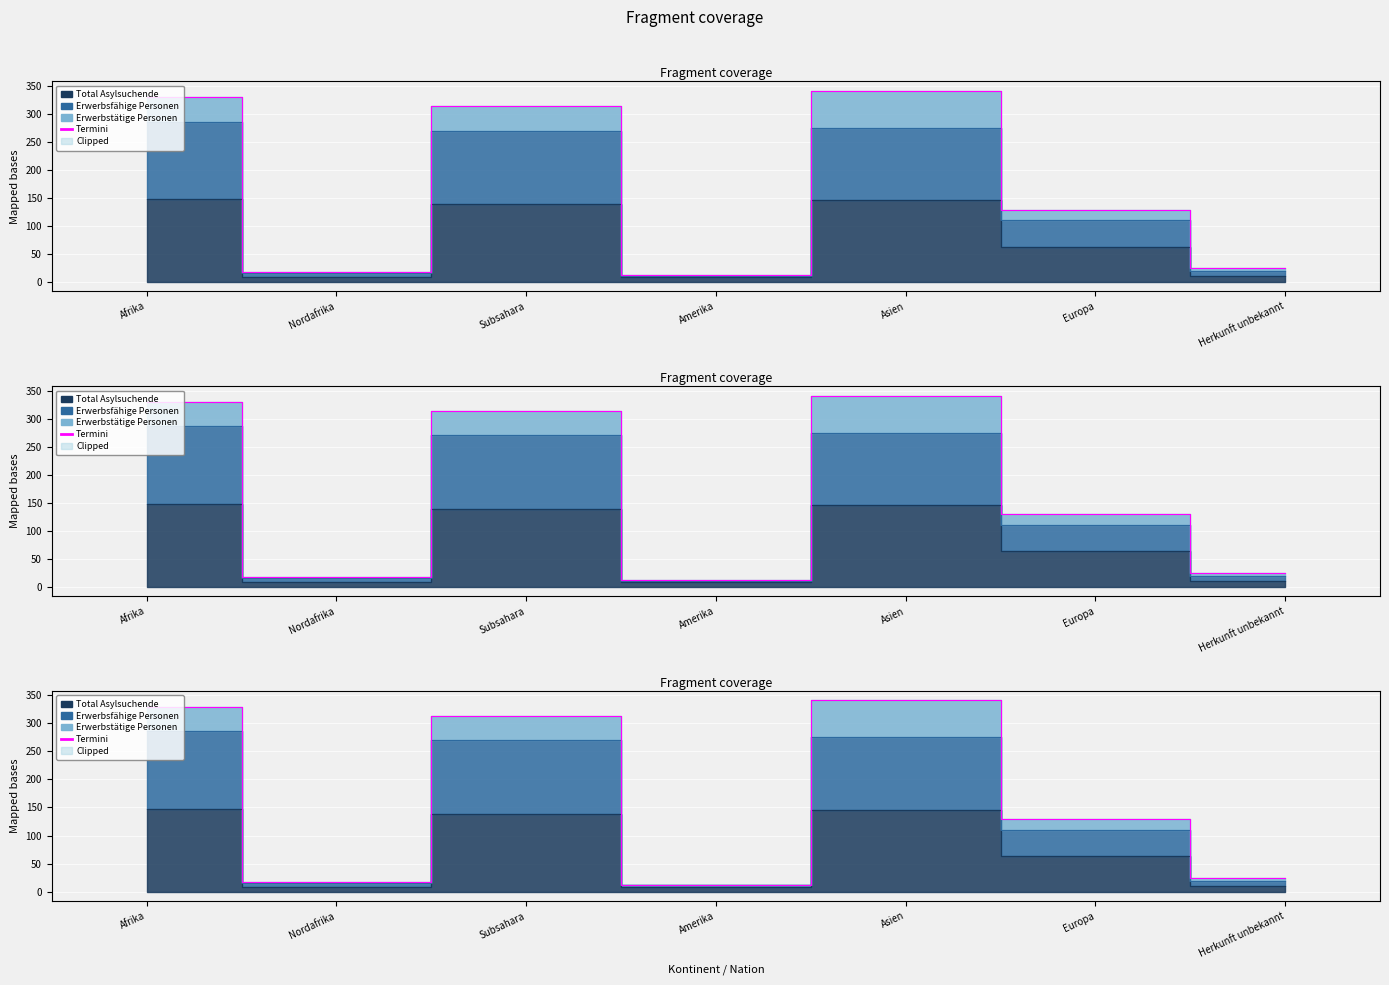

What is the difference between the maximum and minimum values in the Erwerbsfähige Personen series?

275